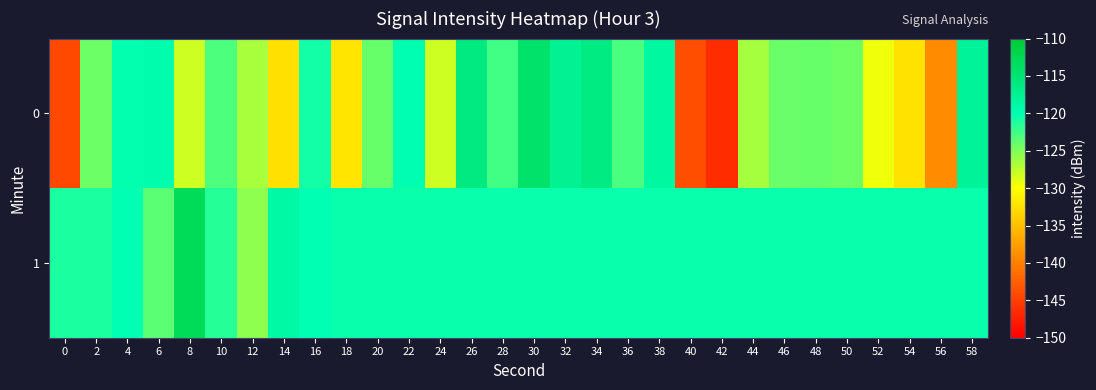

At 36, list the series in order from largest to smallest.

1, 0